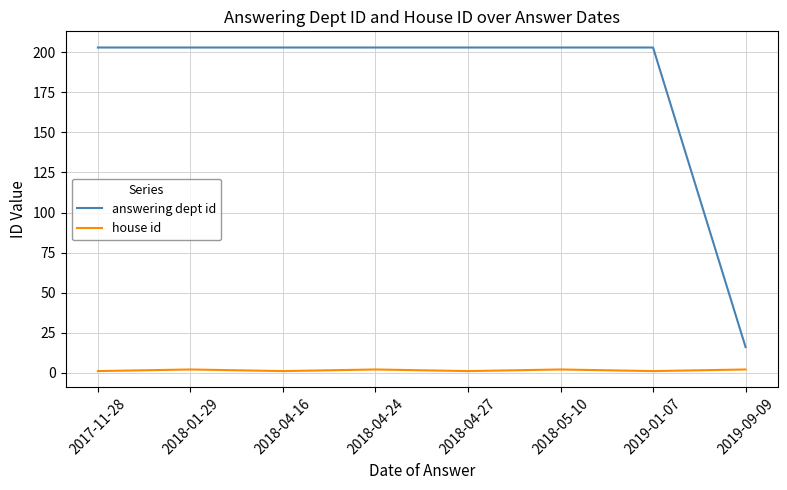

Which series has the widest spread of values?

answering dept id